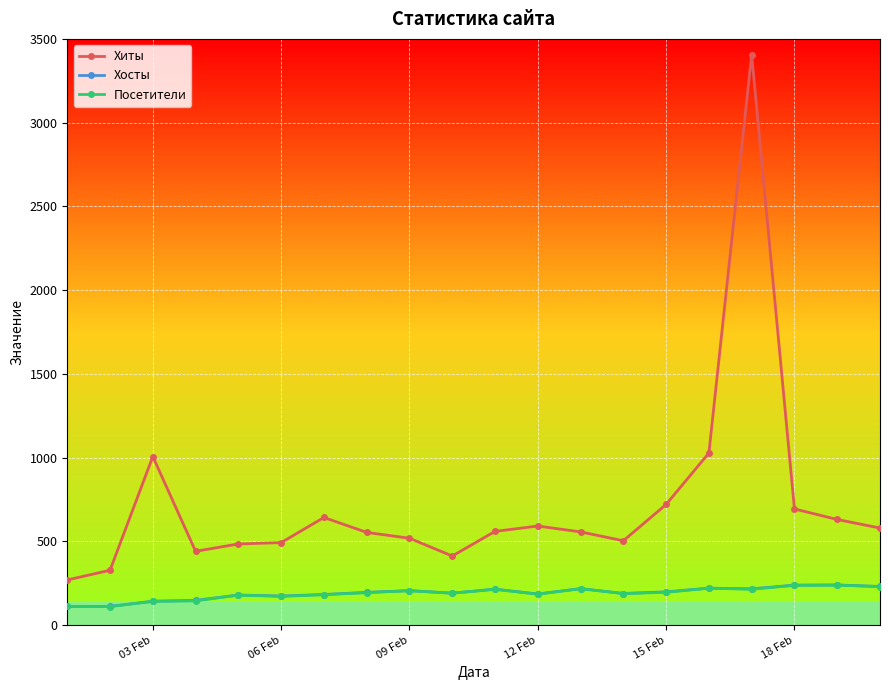

What is the difference between the maximum and second lowest values in the Хосты series?

128